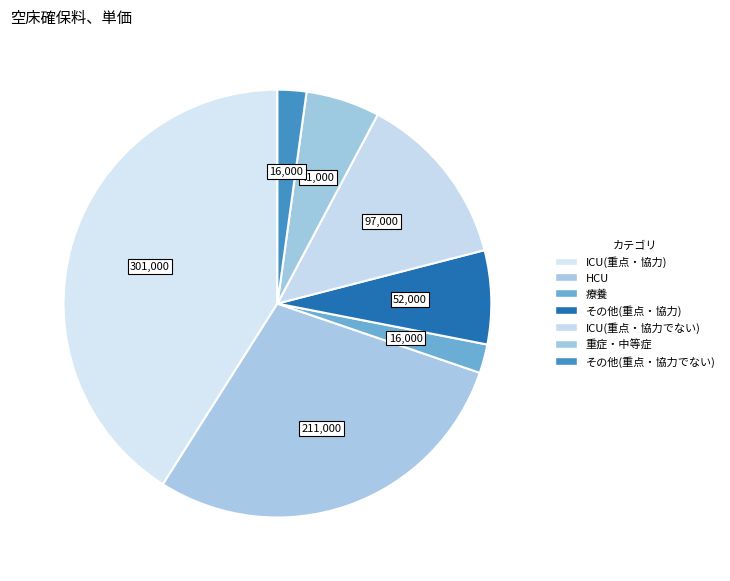

Does ICU(重点・協力でない) represent more than half of the total?

No